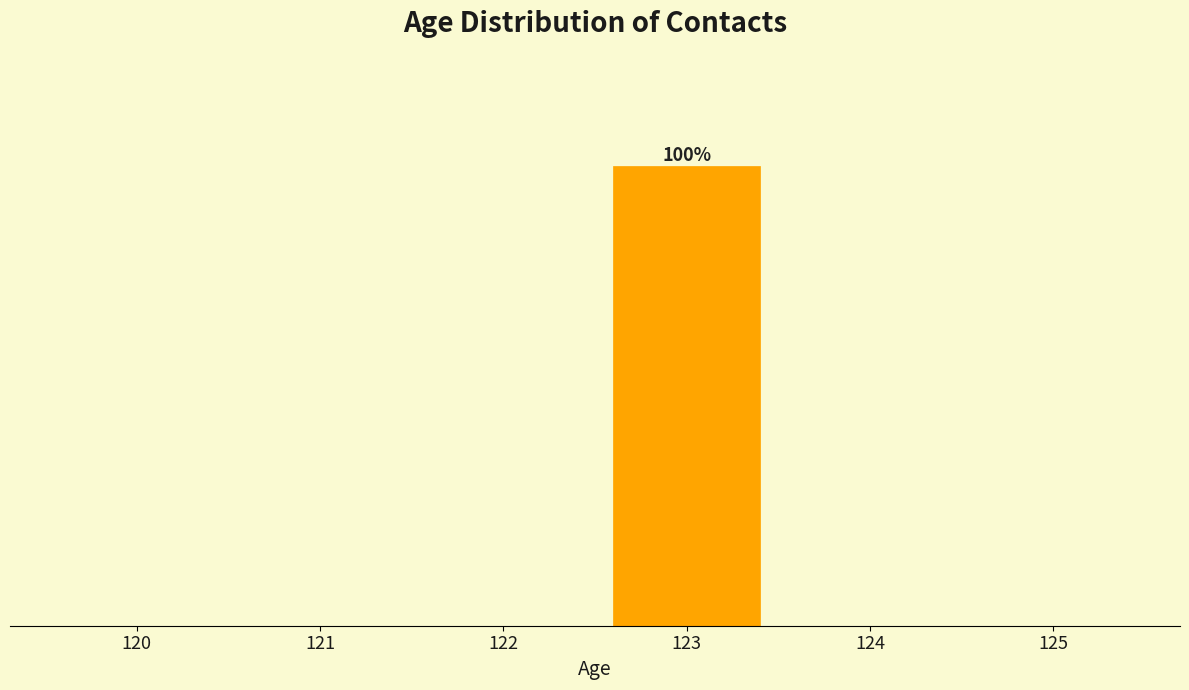

Are the bars horizontal?

No